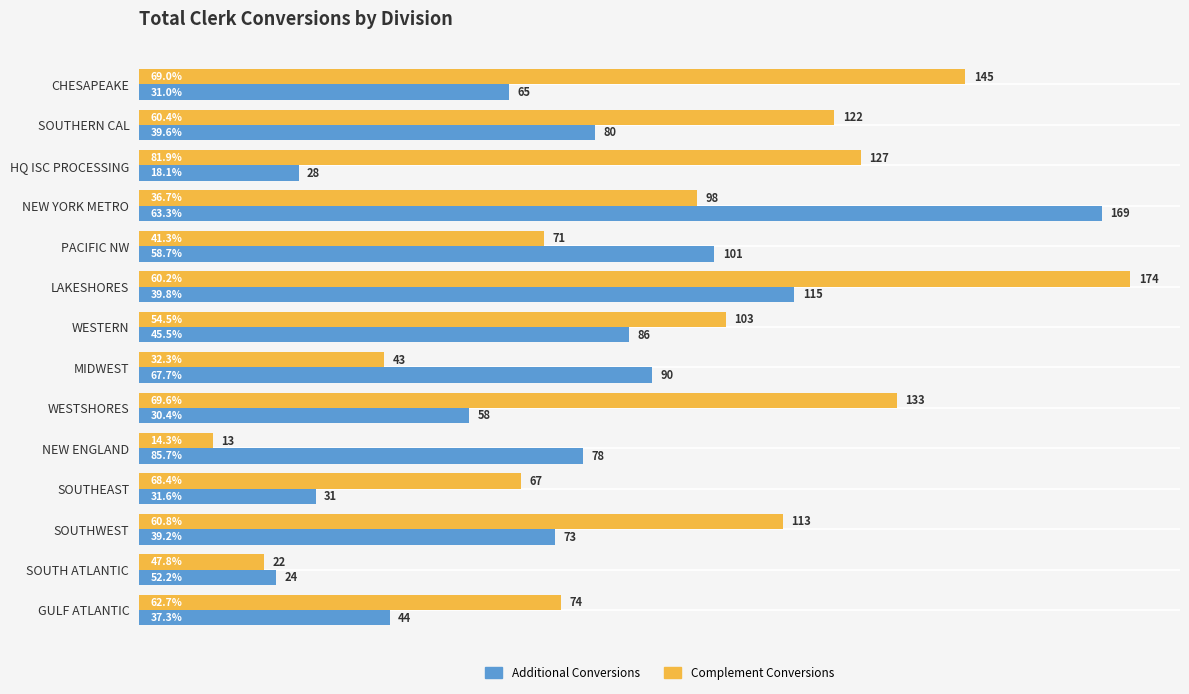

The Additional Conversions series shows 80.0 at SOUTHERN CAL. True or false?

True